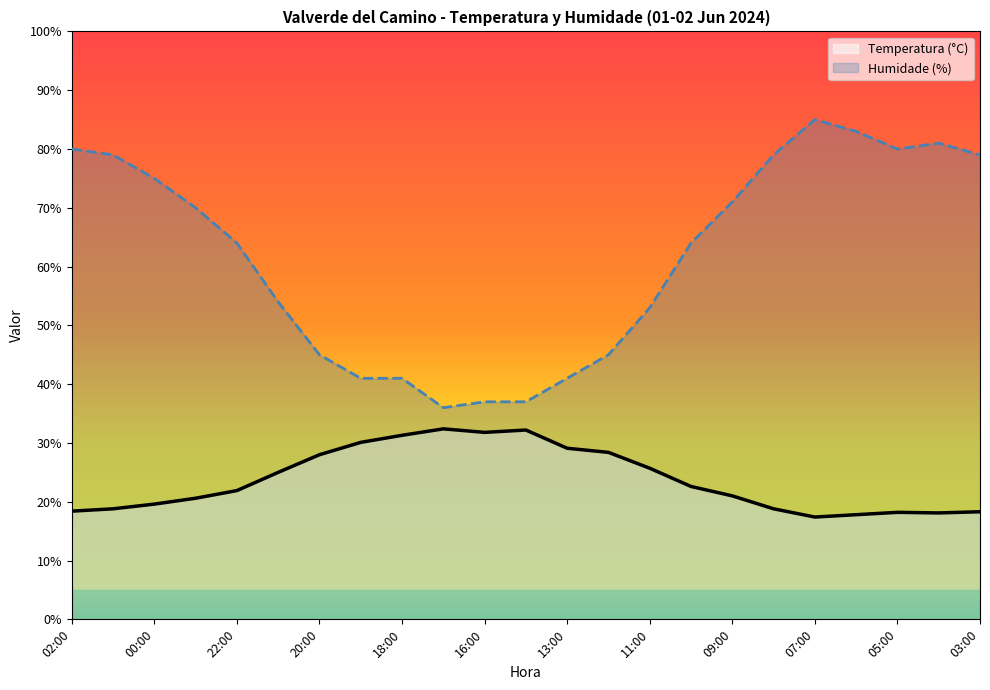

Which series has the largest range (max minus min)?

Humidade (%)